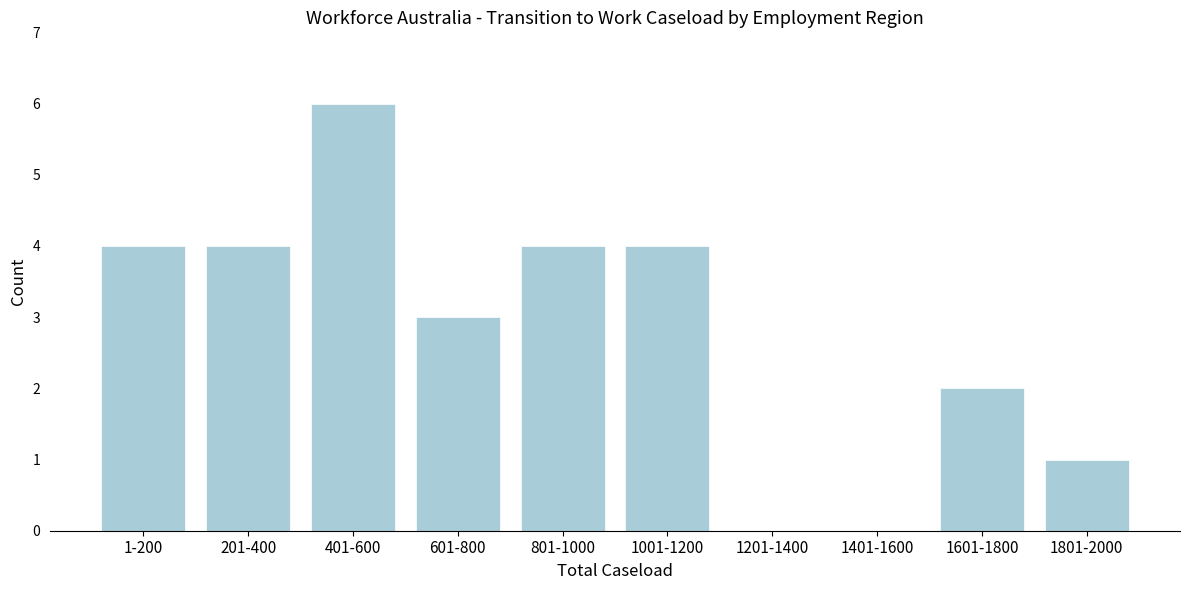

Reading left to right, extract all data points from this chart.

1-200=4	201-400=4	401-600=6	601-800=3	801-1000=4	1001-1200=4	1201-1400=0	1401-1600=0	1601-1800=2	1801-2000=1